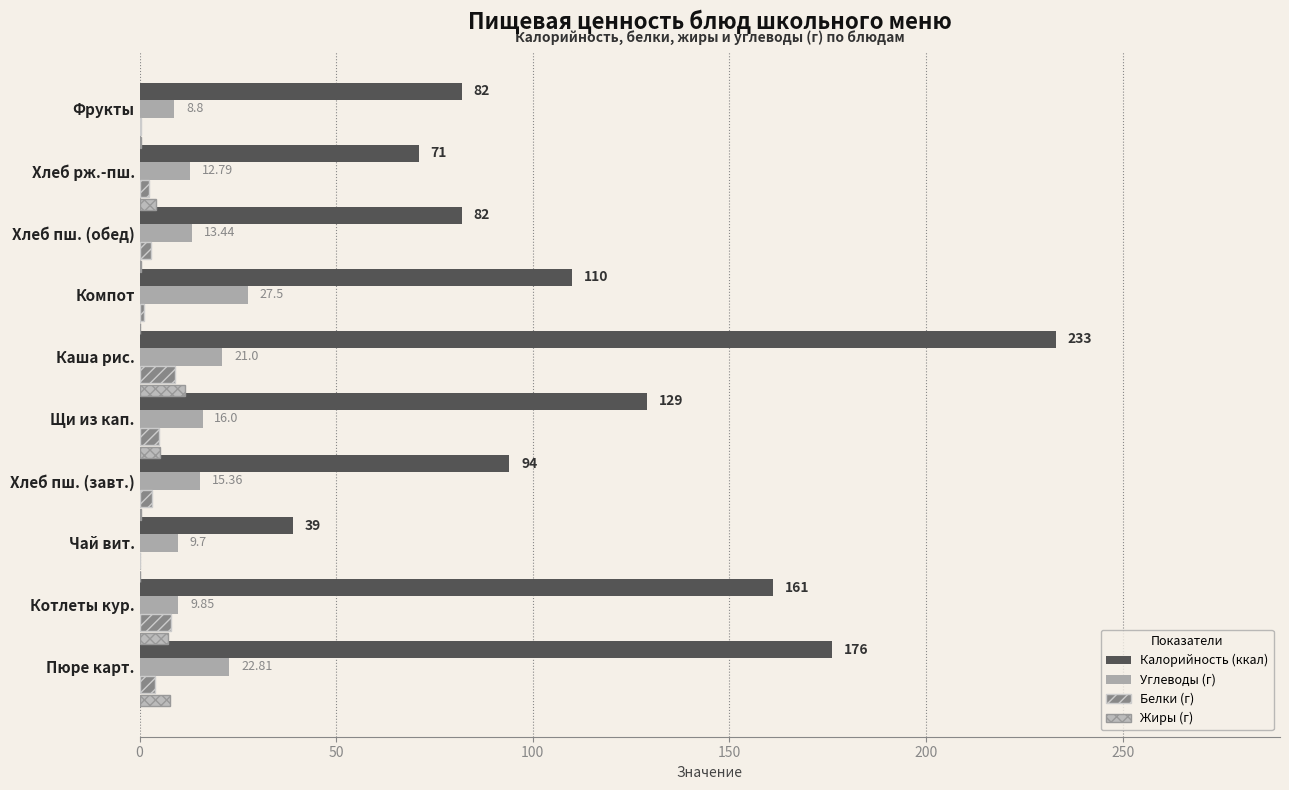

Reading right to left, transcribe all the data shown in this chart.

Калорийность (ккал): 82.0	71.0	82.0	110.0	233.0	129.0	94.0	39.0	161.0	176.0
Углеводы (г): 8.8	12.8	13.4	27.5	21.0	16.0	15.4	9.7	9.8	22.8
Белки (г): 0.4	2.4	2.8	1.0	9.0	5.0	3.2	0.0	8.0	4.0
Жиры (г): 0.4	4.2	0.4	0.1	11.7	5.3	0.5	0.0	7.2	7.8